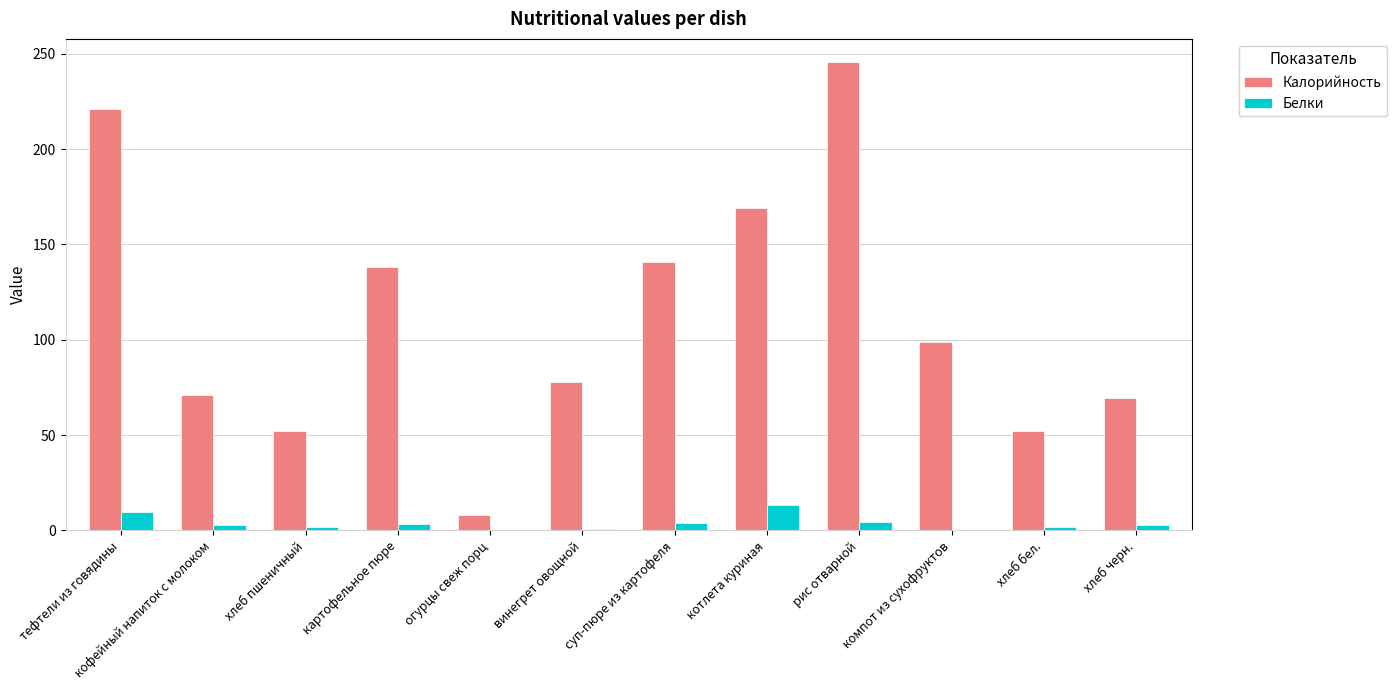

What is the sum of all Калорийность values?

1344.3